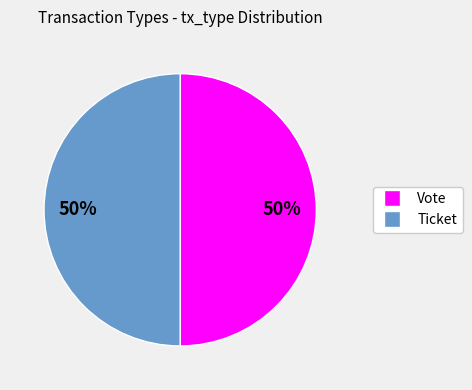

To the nearest percent, what percentage of the pie is Ticket?

50%